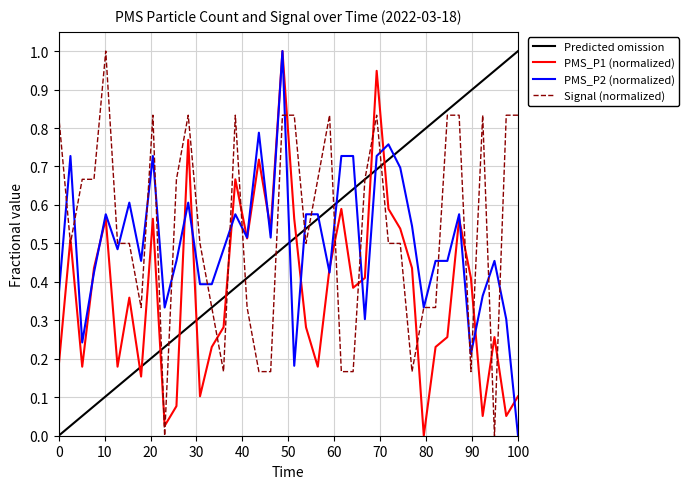

After their last crossing, which series has the higher values: Signal (normalized) or PMS_P1 (normalized)?

Signal (normalized)